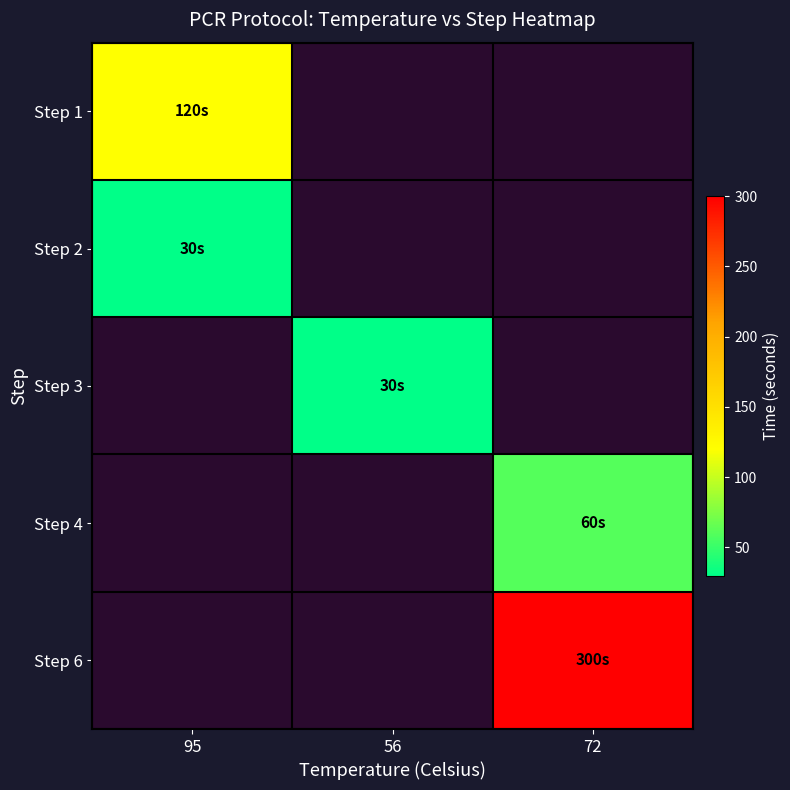

Rank the categories by Step 6 value from lowest to highest.

95, 56, 72